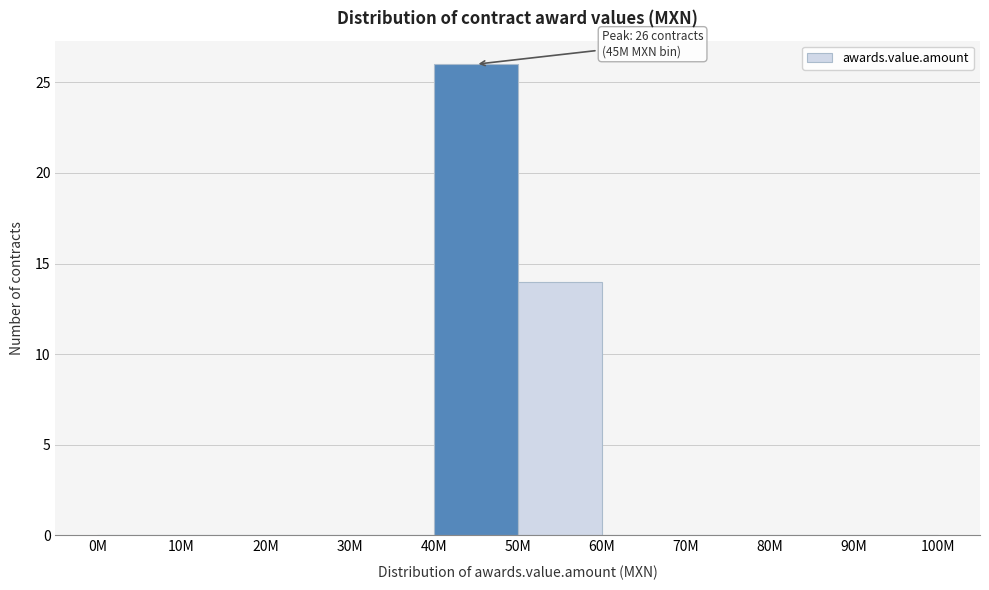

Reading left to right, transcribe all the data shown in this chart.

0M=0	10M=0	20M=0	30M=0	40M=26	50M=14	60M=0	70M=0	80M=0	90M=0